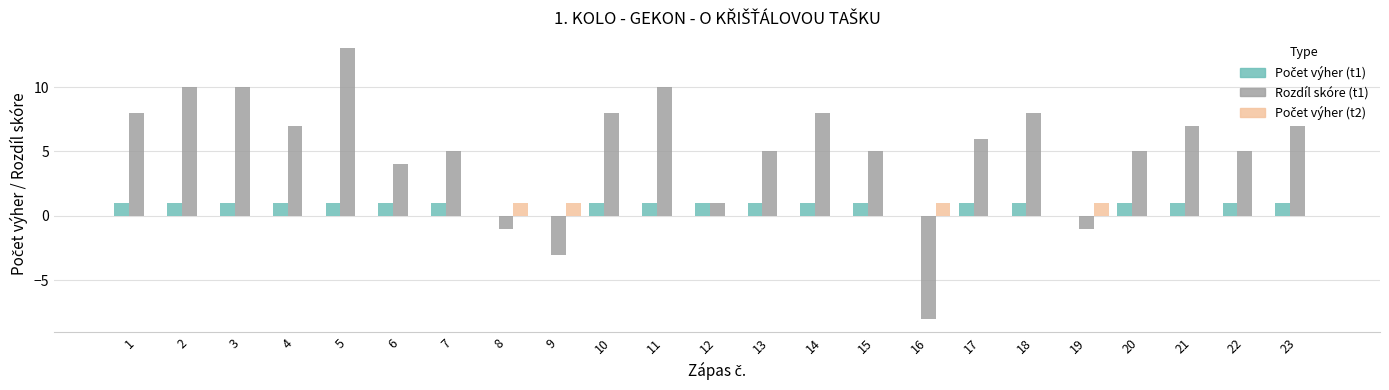

Does the chart contain stacked bars?

No